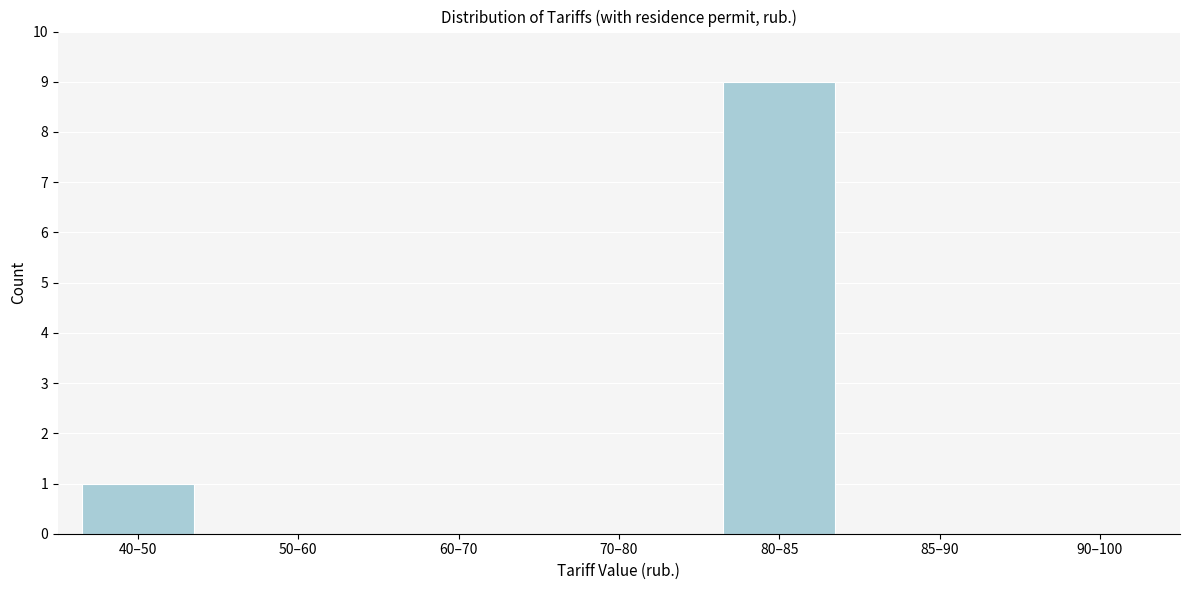

Reading right to left, extract all data points from this chart.

90–100=0	85–90=0	80–85=9	70–80=0	60–70=0	50–60=0	40–50=1